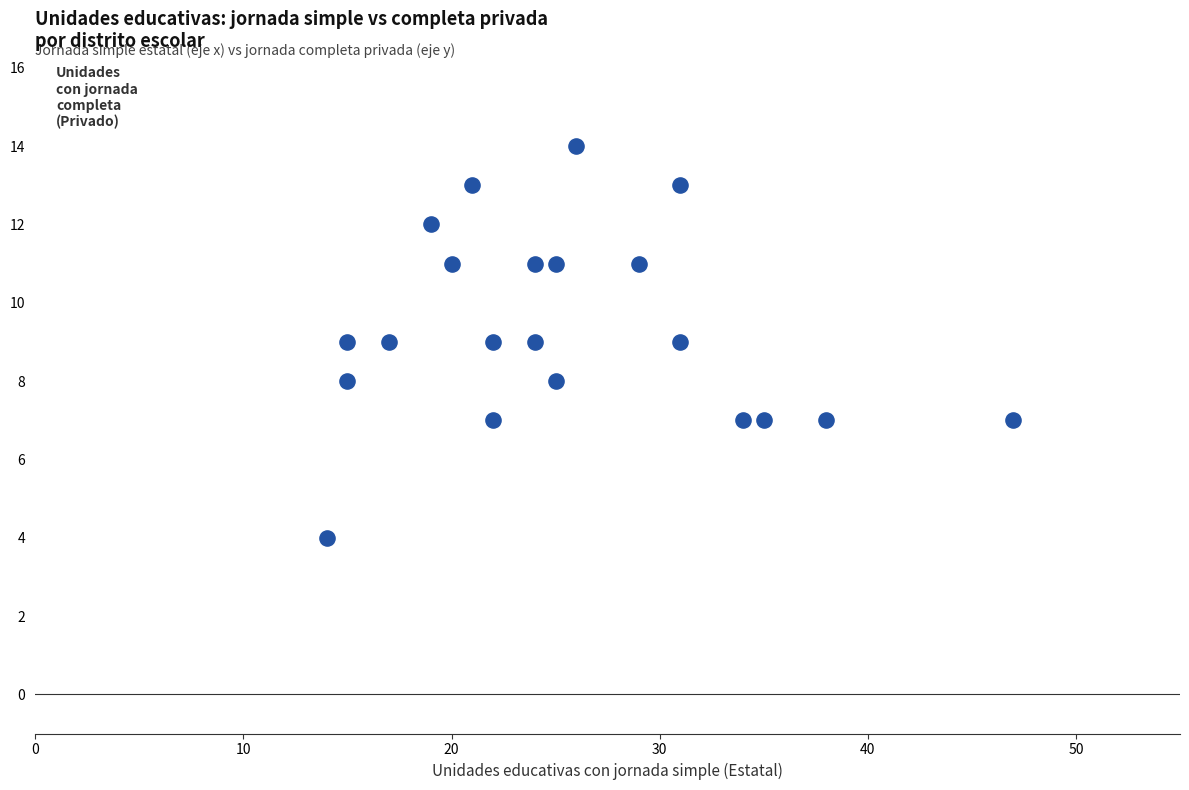

What is the range of X values (max minus min)?

33